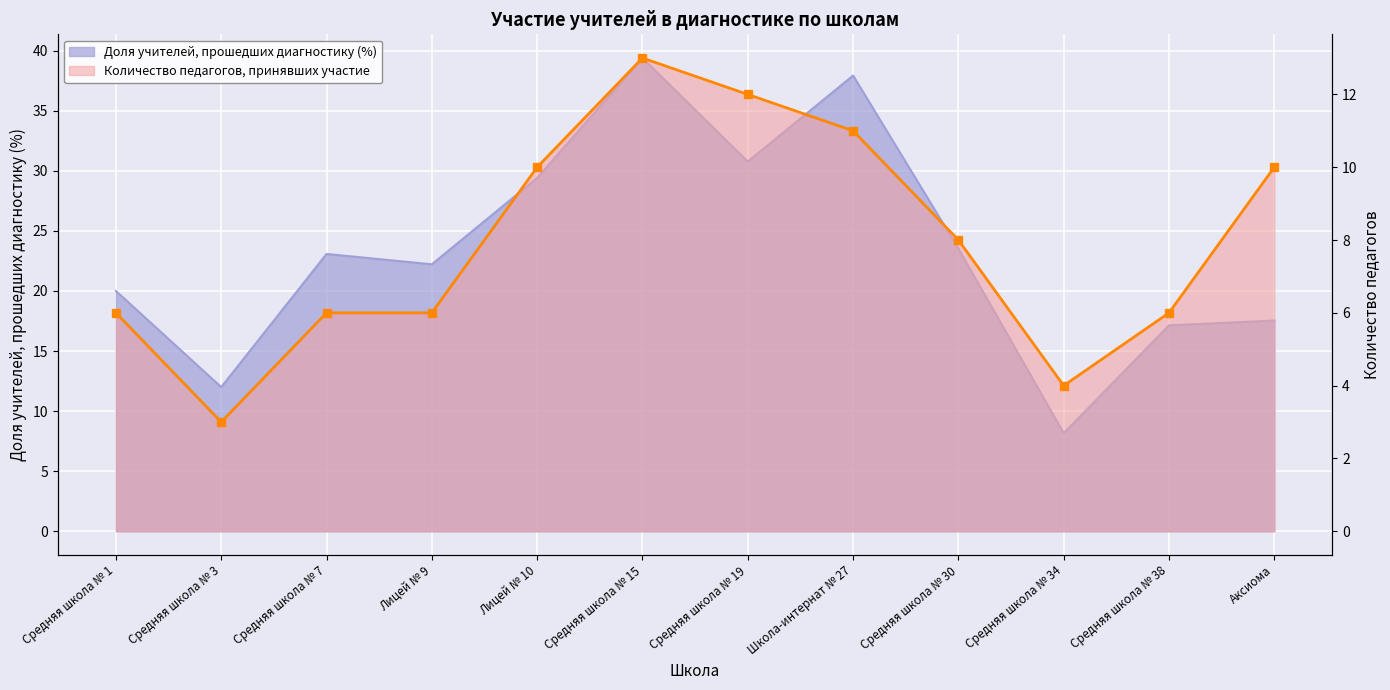

What is the sum of the Количество педагогов, принявших участие values at Средняя школа № 1 and Аксиома?

16.0